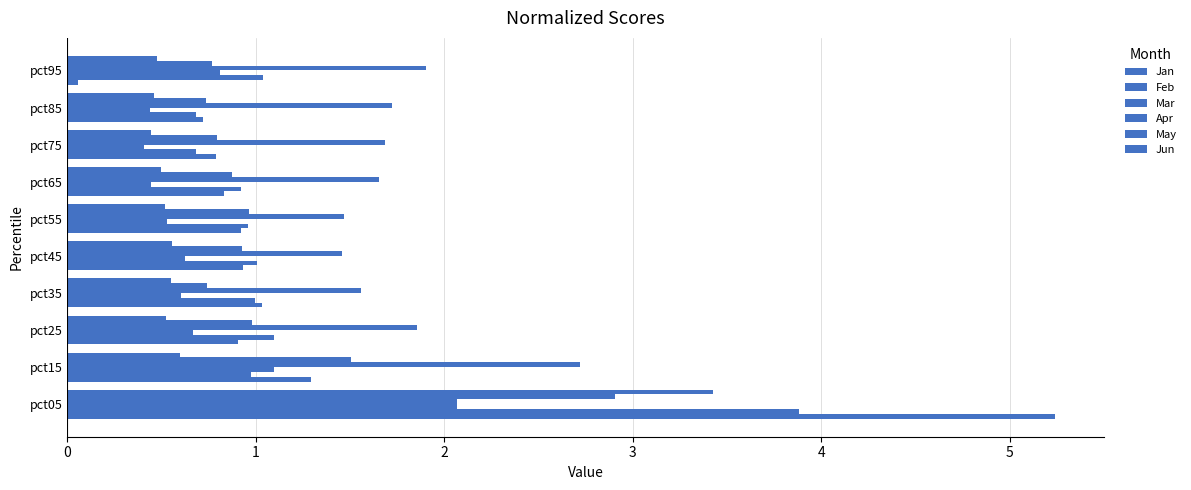

Rank the categories by Feb value from lowest to highest.

pct85, pct75, pct65, pct55, pct15, pct35, pct45, pct95, pct25, pct05